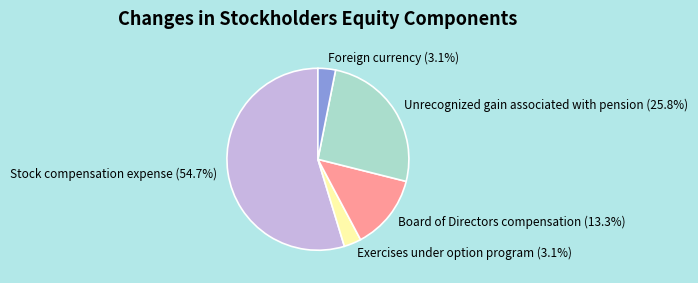

Which category has the biggest portion of the pie?

Stock compensation expense